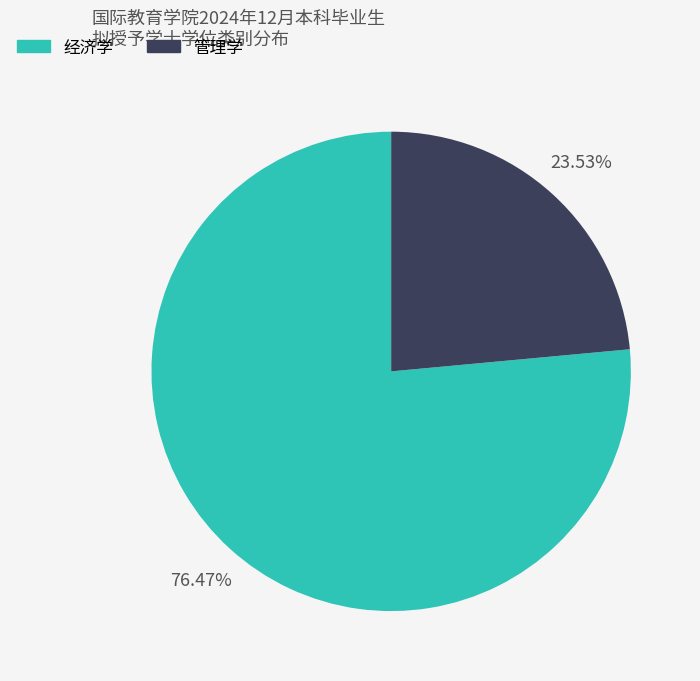

Count the number of slices in the pie.

2